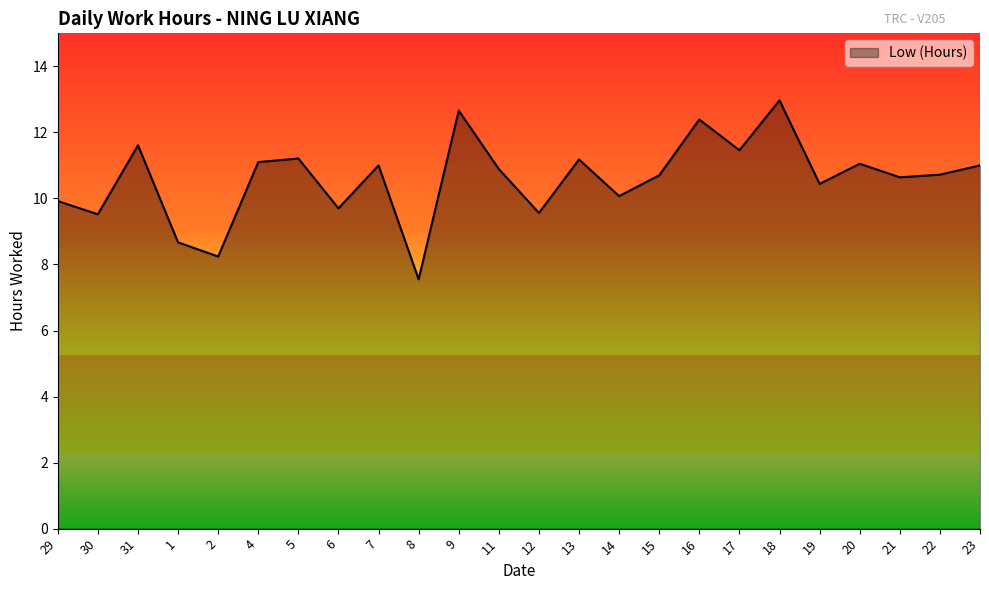

Which label corresponds to the smallest value in the chart?

8